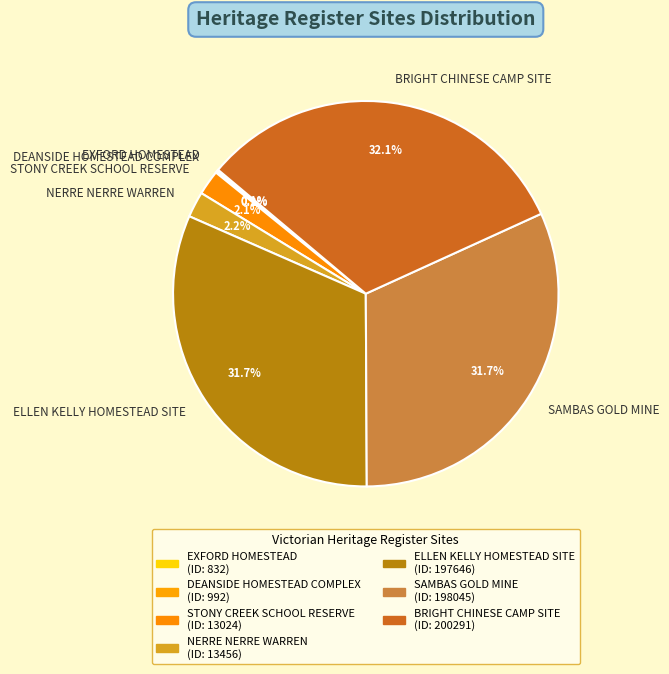

Combined, do SAMBAS GOLD MINE and NERRE NERRE WARREN account for over 50%?

No